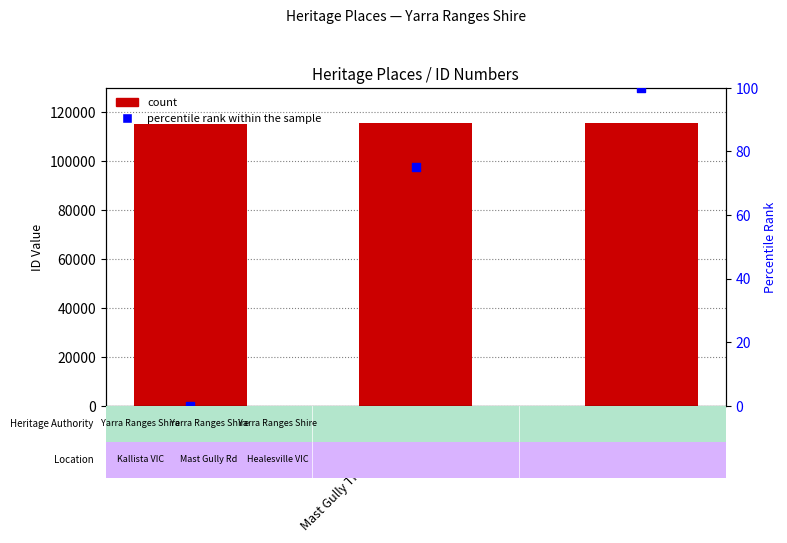

Which series has the largest Y range (max minus min)?

ID